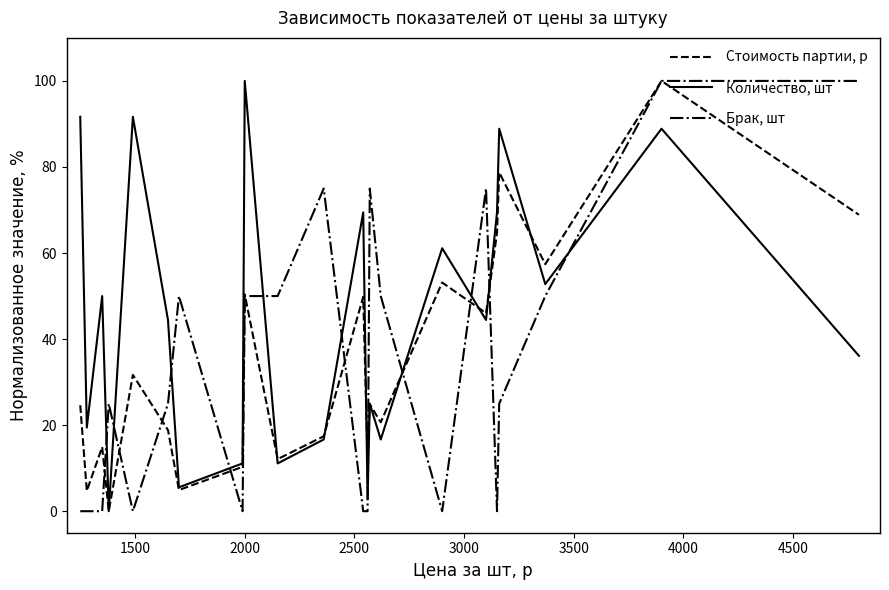

What is the maximum value for Количество, шт?

100.0